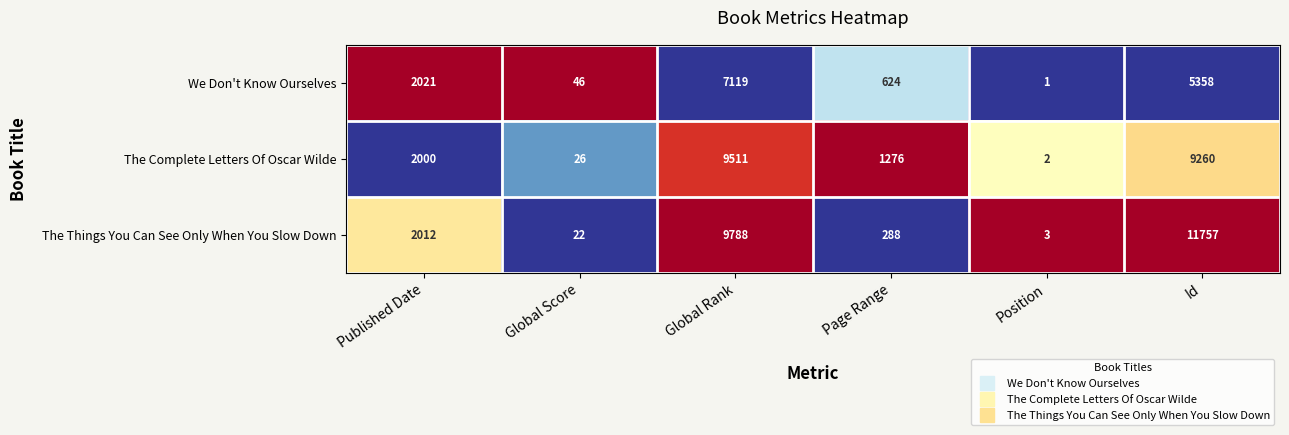

Reading left to right, extract all data points from this chart.

We Don't Know Ourselves: Published Date=2021	Global Score=46	Global Rank=7119	Page Range=624	Position=1	Id=5358
The Complete Letters Of Oscar Wilde: Published Date=2000	Global Score=26	Global Rank=9511	Page Range=1276	Position=2	Id=9260
The Things You Can See Only When You Slow Down: Published Date=2012	Global Score=22	Global Rank=9788	Page Range=288	Position=3	Id=11757